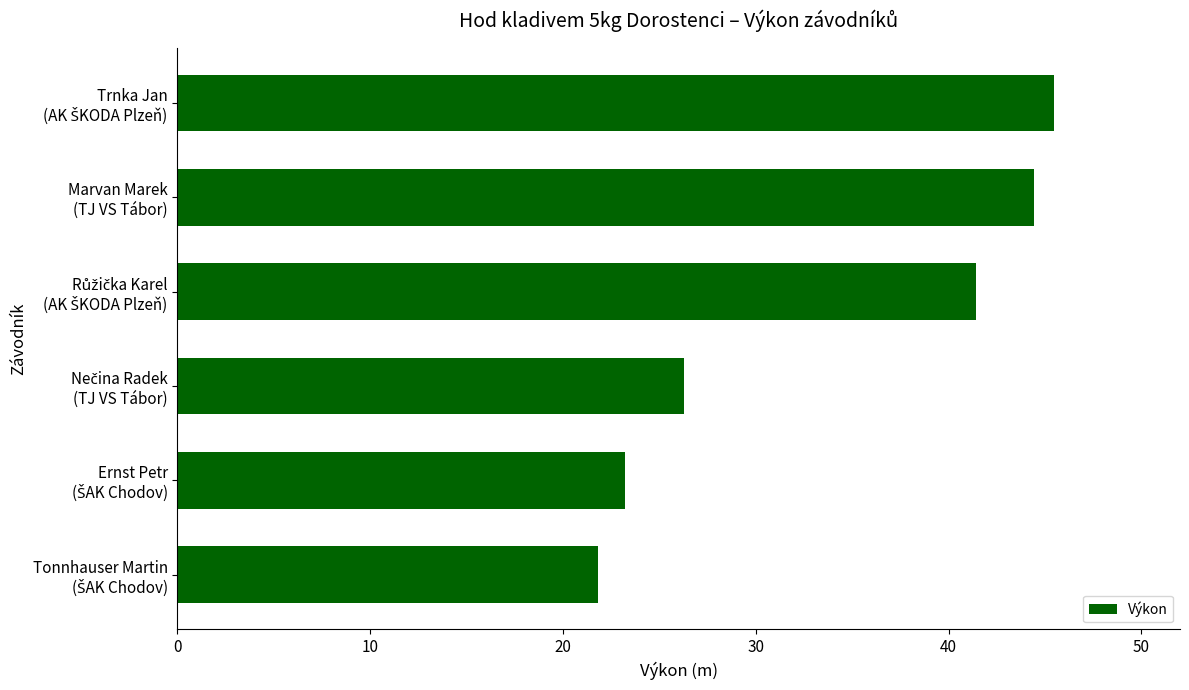

What is the value of the 3rd bar from the top?

41.4